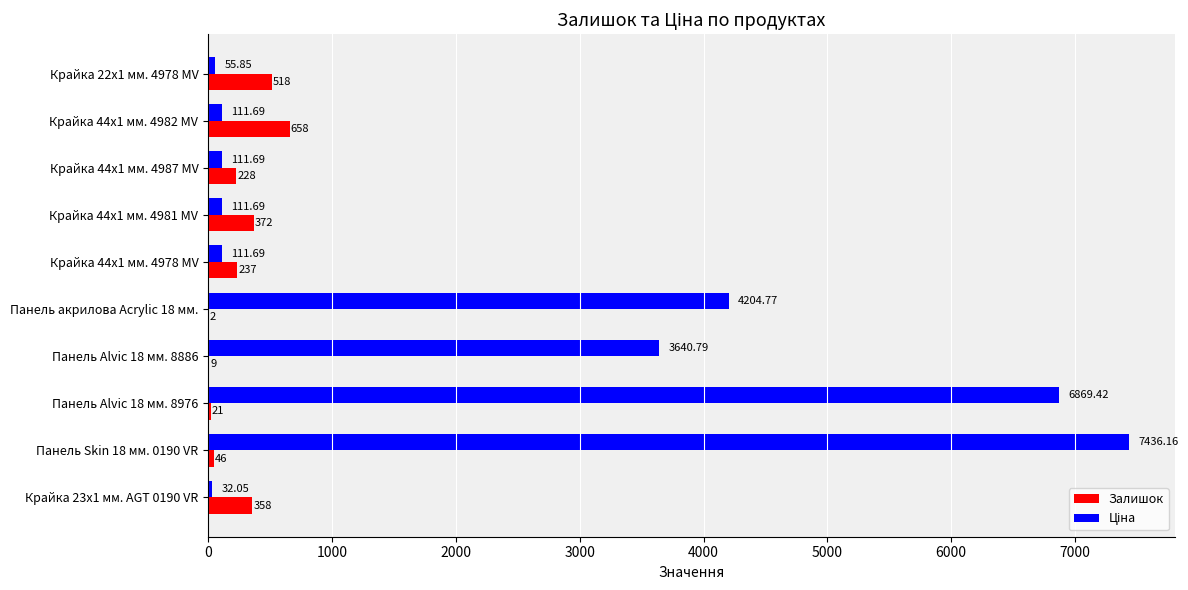

Which category has the highest value in the Залишок series?

Крайка 44x1 мм. 4982 MV